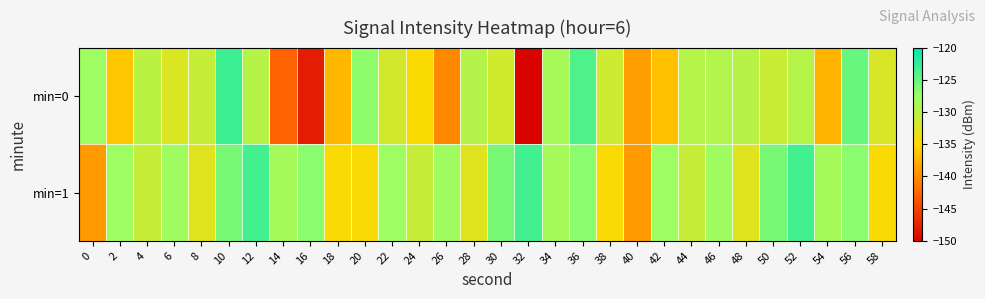

Reading right to left, transcribe all the data shown in this chart.

min=0: 58=-132.1	56=-125.1	54=-137.3	52=-129.6	50=-131.0	48=-129.8	46=-129.4	44=-129.6	42=-136.5	40=-138.8	38=-131.4	36=-123.9	34=-128.6	32=-149.7	30=-131.6	28=-129.5	26=-140.2	24=-134.8	22=-131.7	20=-127.0	18=-137.1	16=-147.8	14=-142.7	12=-129.7	10=-123.0	8=-130.8	6=-132.4	4=-130.0	2=-136.2	0=-127.8
min=1: 58=-134.6	56=-126.9	54=-128.4	52=-123.3	50=-126.0	48=-132.7	46=-127.9	44=-130.9	42=-127.8	40=-139.1	38=-134.6	36=-126.9	34=-128.4	32=-123.3	30=-126.0	28=-132.7	26=-127.9	24=-130.9	22=-127.8	20=-134.6	18=-134.6	16=-126.9	14=-128.4	12=-123.3	10=-126.0	8=-132.7	6=-127.9	4=-130.9	2=-127.8	0=-139.1